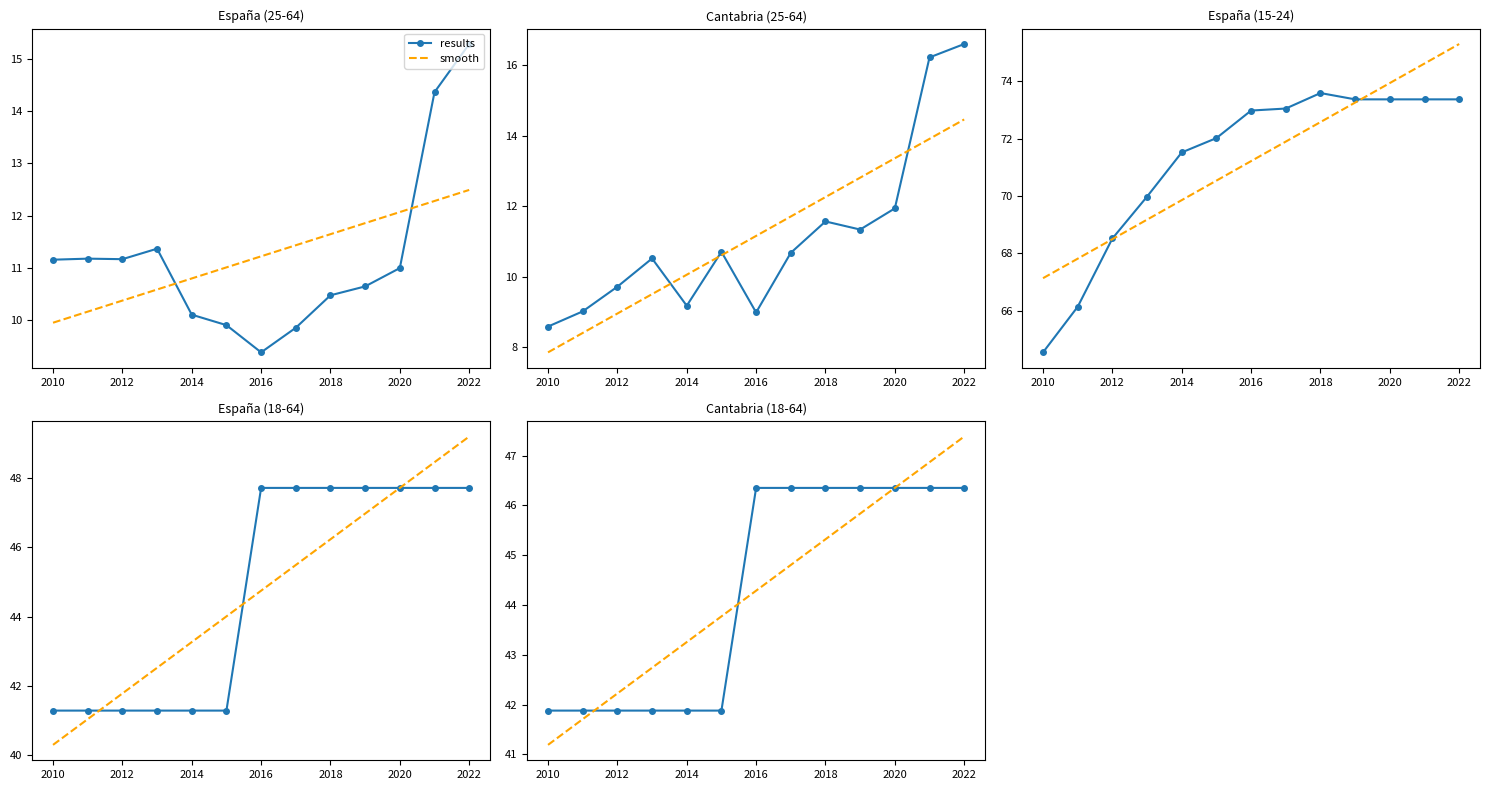

What is the average value of the smooth series?

44.3